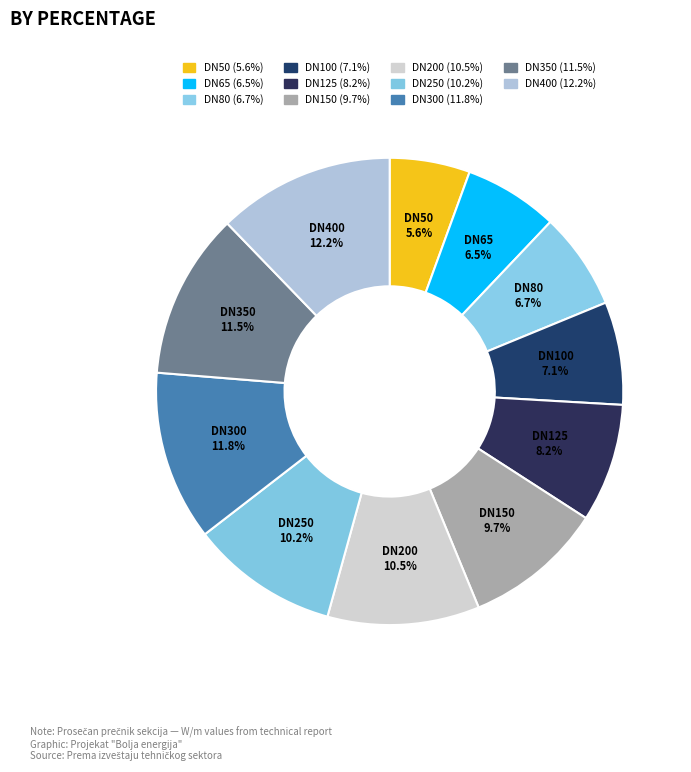

Combined, what portion of the pie is DN250 and DN150?

19.9%